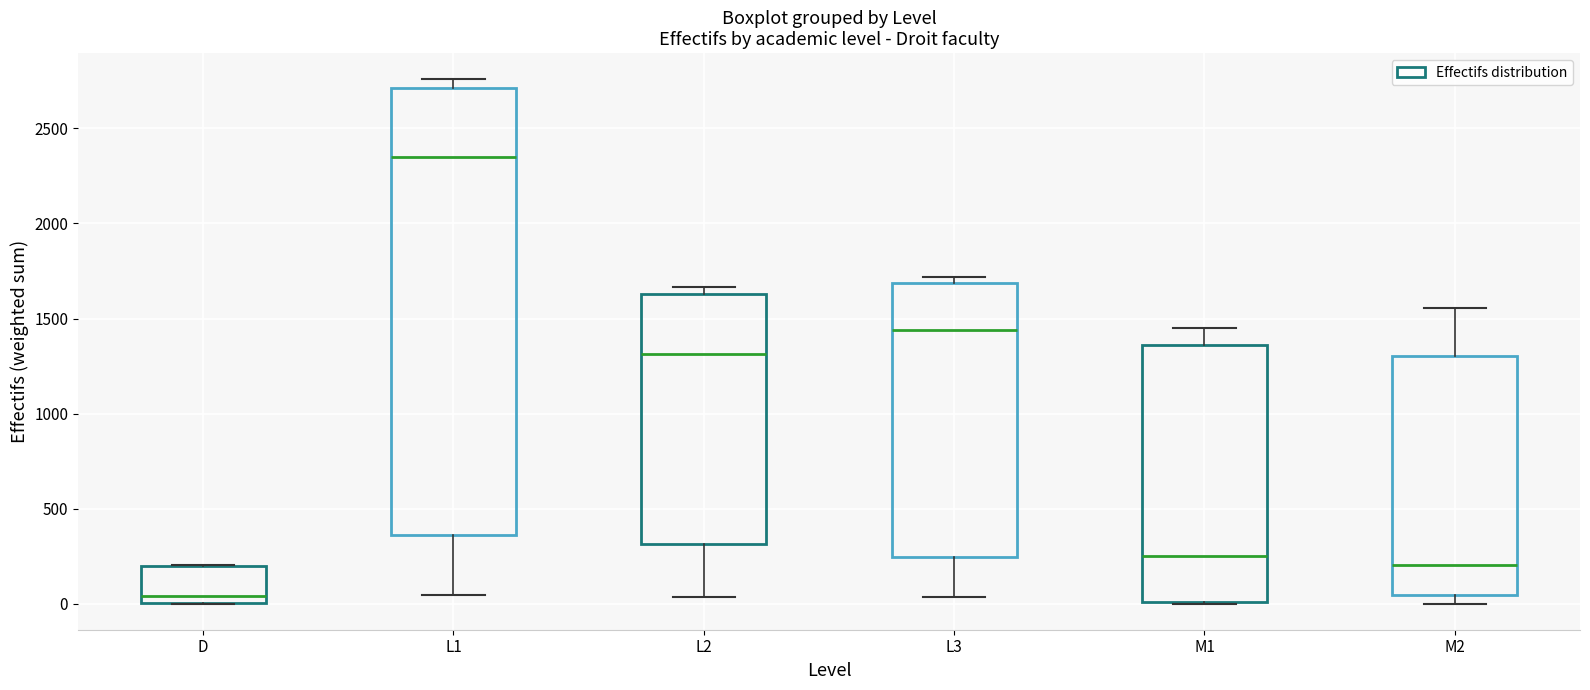

Reading left to right, transcribe this box plot: for each box, give where its median line is, the range the box spans, and where its two whiskers end, as read against the y-axis. The values are not printed on the chart, so give them approximately, as read against the axis.

D: median 50, box 0 to 200, whiskers 0 to 200
L1: median 2350, box 350 to 2700, whiskers 50 to 2750
L2: median 1300, box 300 to 1650, whiskers 50 to 1650 (just above the box's upper edge)
L3: median 1450, box 250 to 1700, whiskers 50 to 1700 (just above the box's upper edge)
M1: median 250, box 0 to 1350, whiskers 0 to 1450
M2: median 200, box 50 to 1300, whiskers 0 to 1550